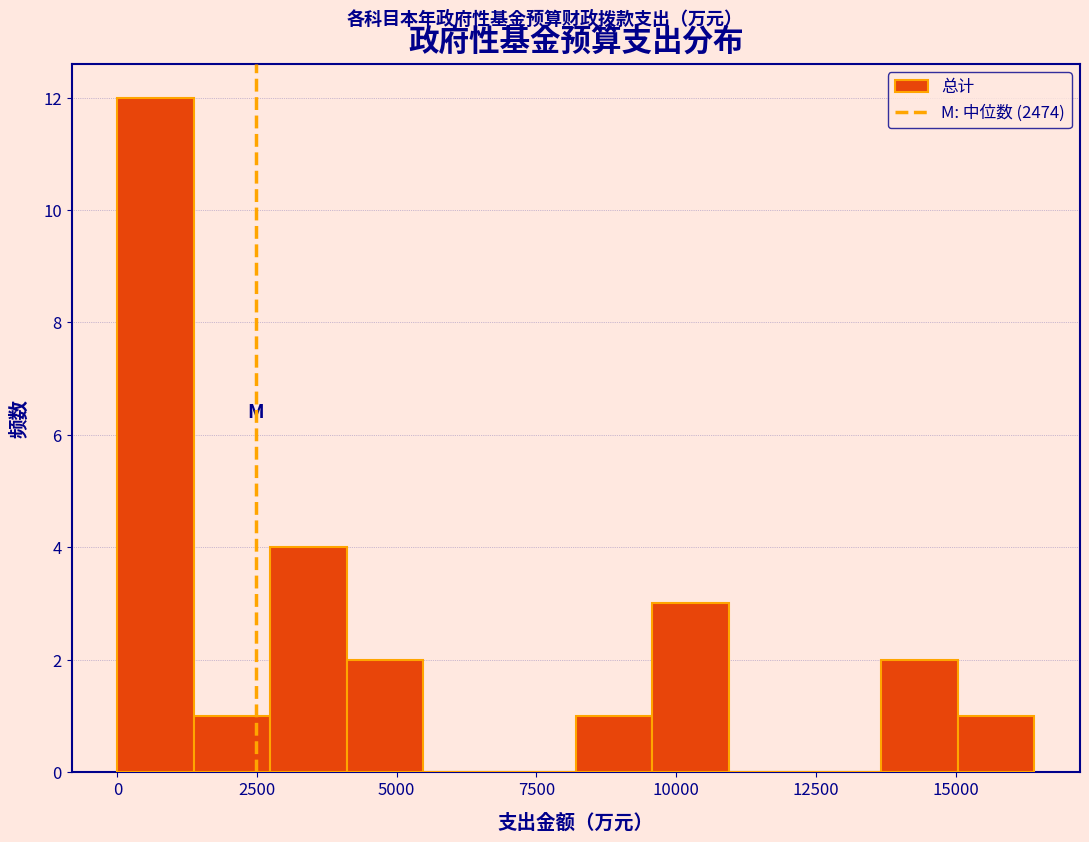

Read against the x-axis, roughly where is the centre of the tallest bar?

500